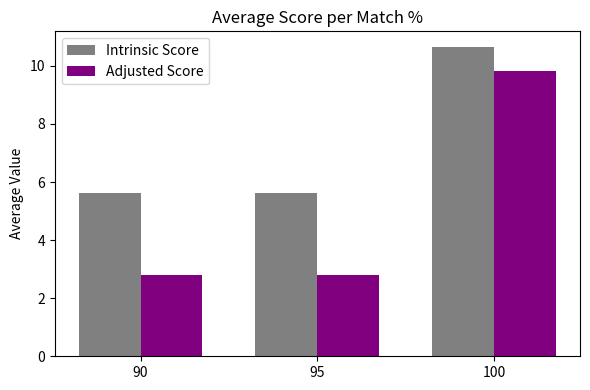

Reading left to right, extract all data points from this chart.

Intrinsic Score: 5.6	5.6	10.7
Adjusted Score: 2.8	2.8	9.8